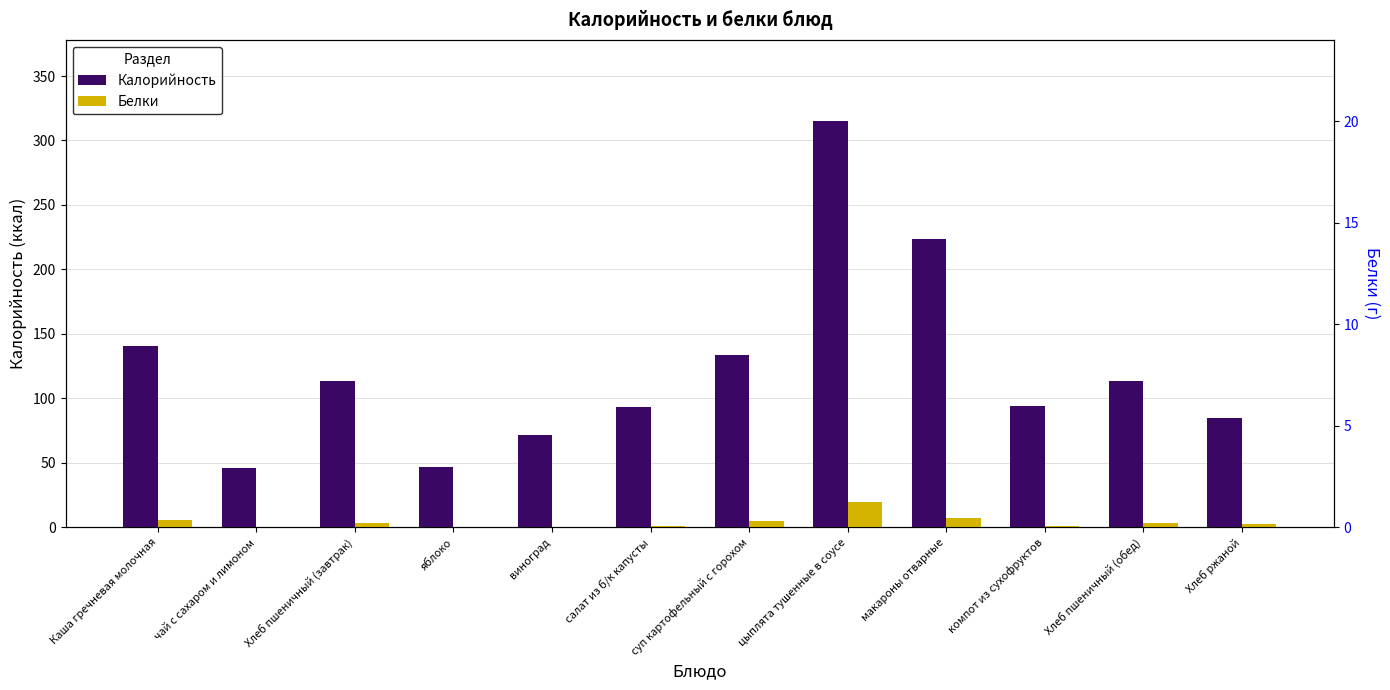

At which category is the sum across all series the highest?

цыплята тушенные в соусе